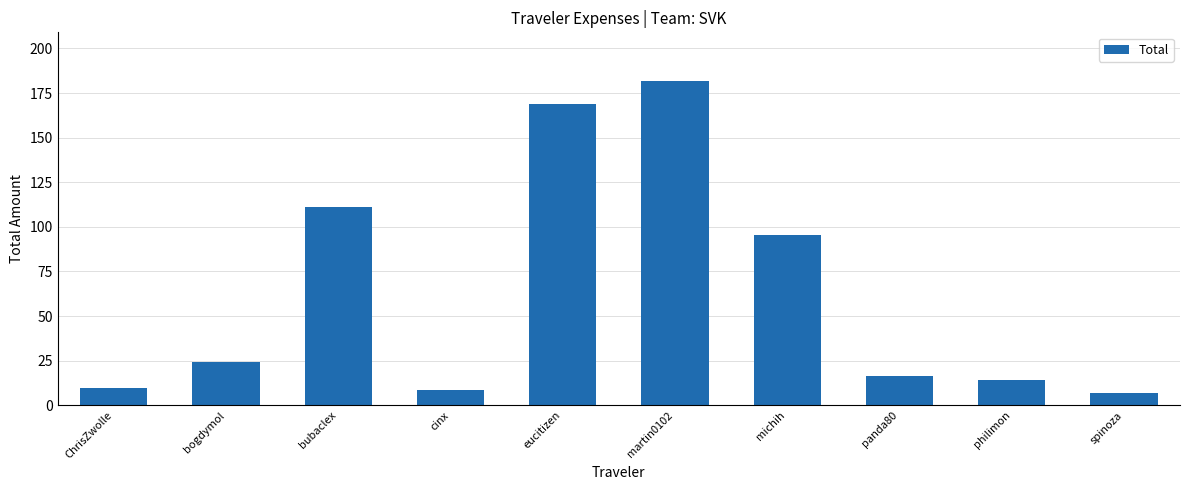

Is it true that the value at panda80 is 5.2?

False